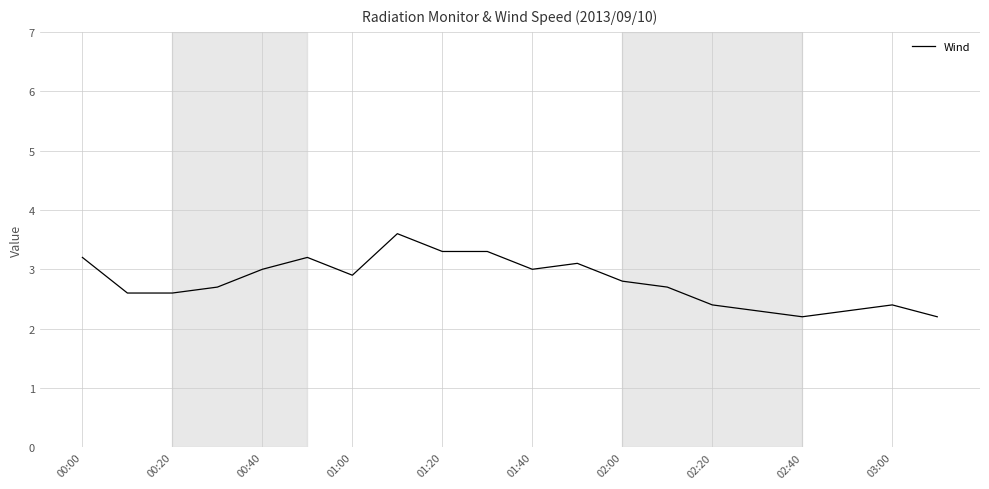

What is the smallest value displayed?

2.2